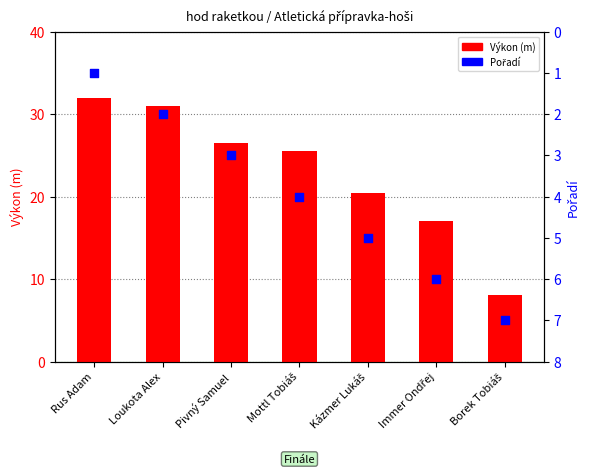

What are all the series names shown in the legend?

Výkon (m), Pořadí